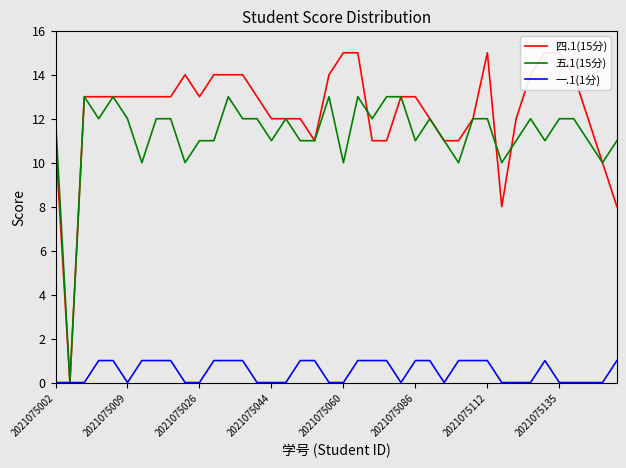

List the series in order of their peak value, lowest first.

一.1(1分), 五.1(15分), 四.1(15分)